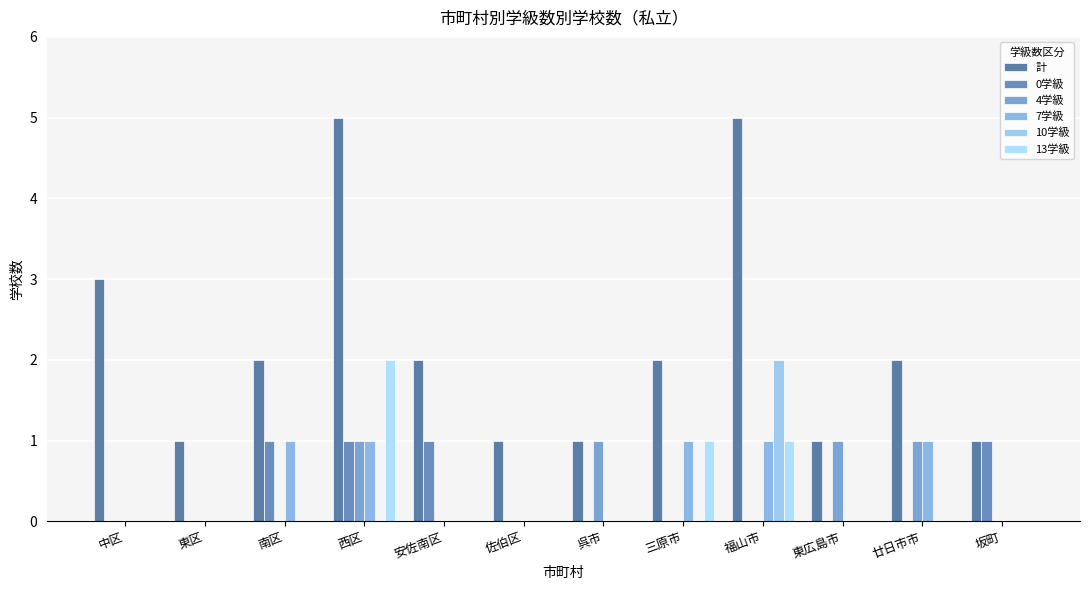

Reading left to right, list all the values displayed in this chart.

計: 中区=3	東区=1	南区=2	西区=5	安佐南区=2	佐伯区=1	呉市=1	三原市=2	福山市=5	東広島市=1	廿日市市=2	坂町=1
0学級: 中区=0	東区=0	南区=1	西区=1	安佐南区=1	佐伯区=0	呉市=0	三原市=0	福山市=0	東広島市=0	廿日市市=0	坂町=1
4学級: 中区=0	東区=0	南区=0	西区=1	安佐南区=0	佐伯区=0	呉市=1	三原市=0	福山市=0	東広島市=1	廿日市市=1	坂町=0
7学級: 中区=0	東区=0	南区=1	西区=1	安佐南区=0	佐伯区=0	呉市=0	三原市=1	福山市=1	東広島市=0	廿日市市=1	坂町=0
10学級: 中区=0	東区=0	南区=0	西区=0	安佐南区=0	佐伯区=0	呉市=0	三原市=0	福山市=2	東広島市=0	廿日市市=0	坂町=0
13学級: 中区=0	東区=0	南区=0	西区=2	安佐南区=0	佐伯区=0	呉市=0	三原市=1	福山市=1	東広島市=0	廿日市市=0	坂町=0